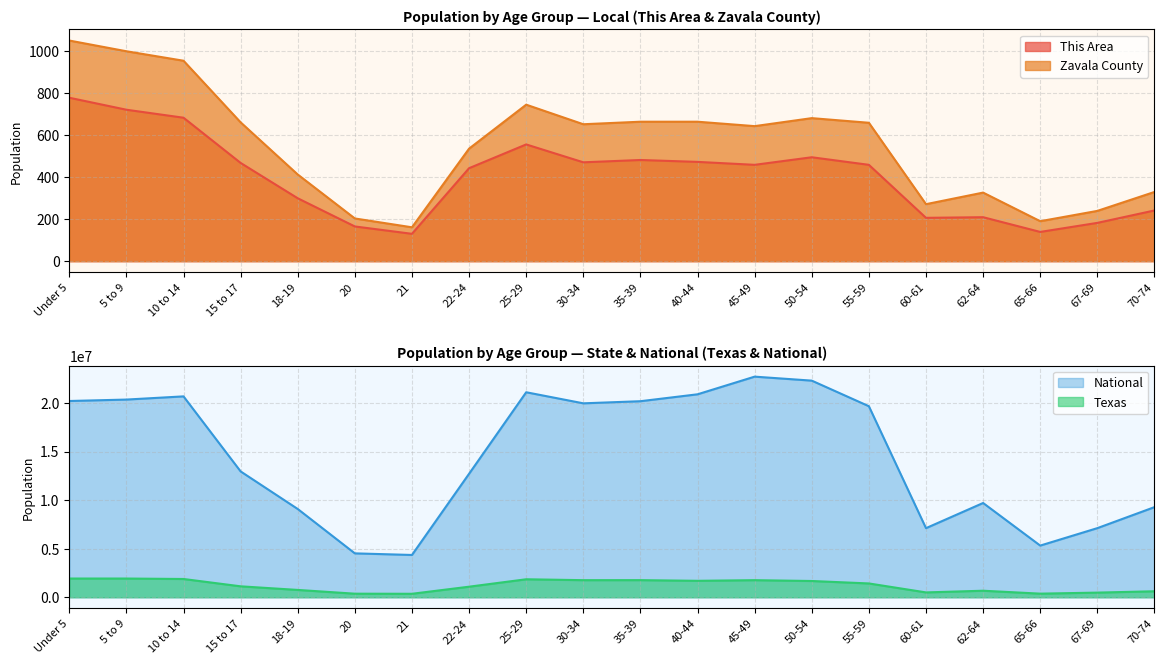

At how many categories does at least one series exceed 5179493?

18